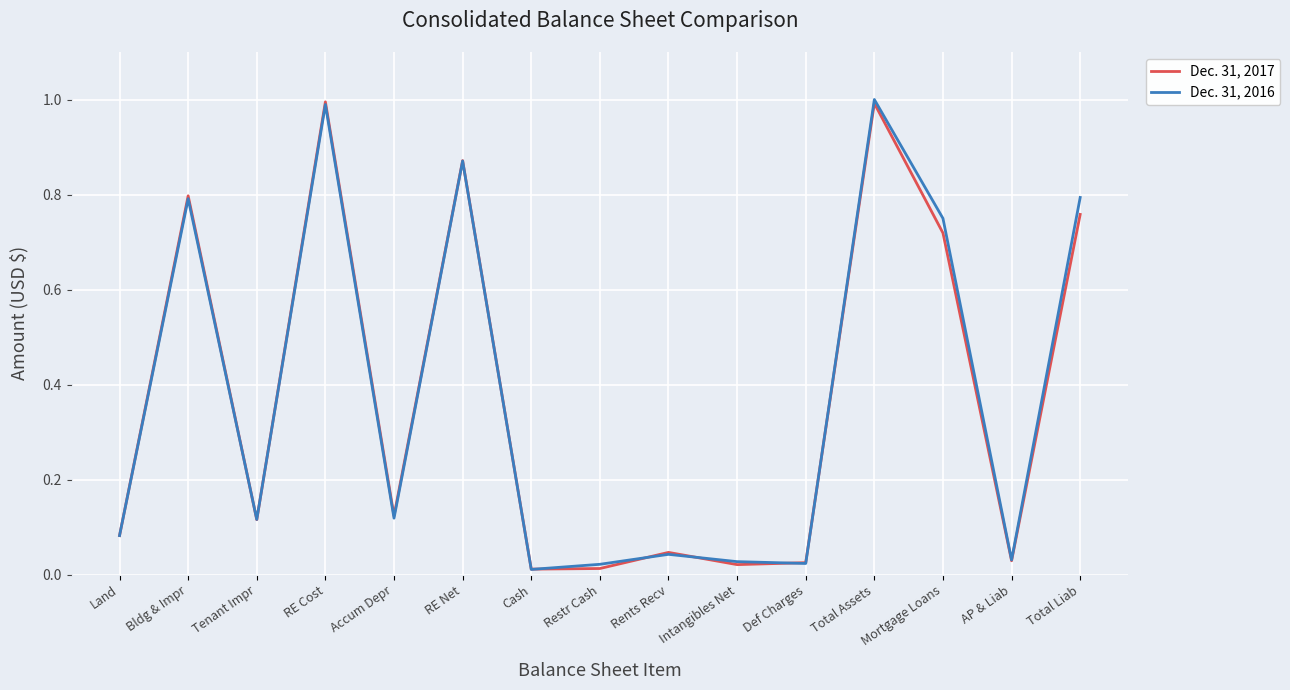

The value of Dec. 31, 2017 at Bldg & Impr is 1.2. True or false?

False